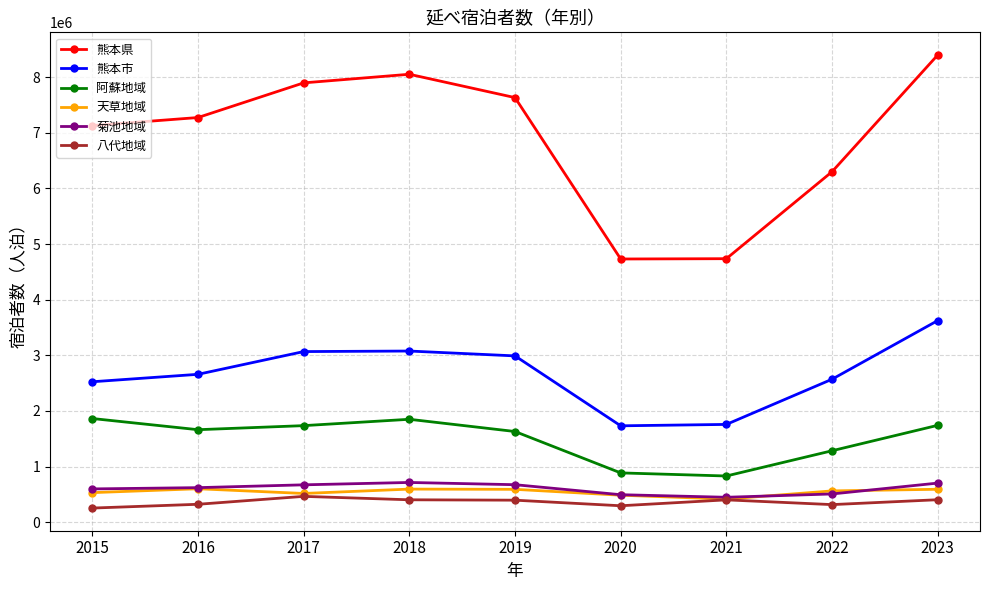

Read the 天草地域 value at 2016.

599863